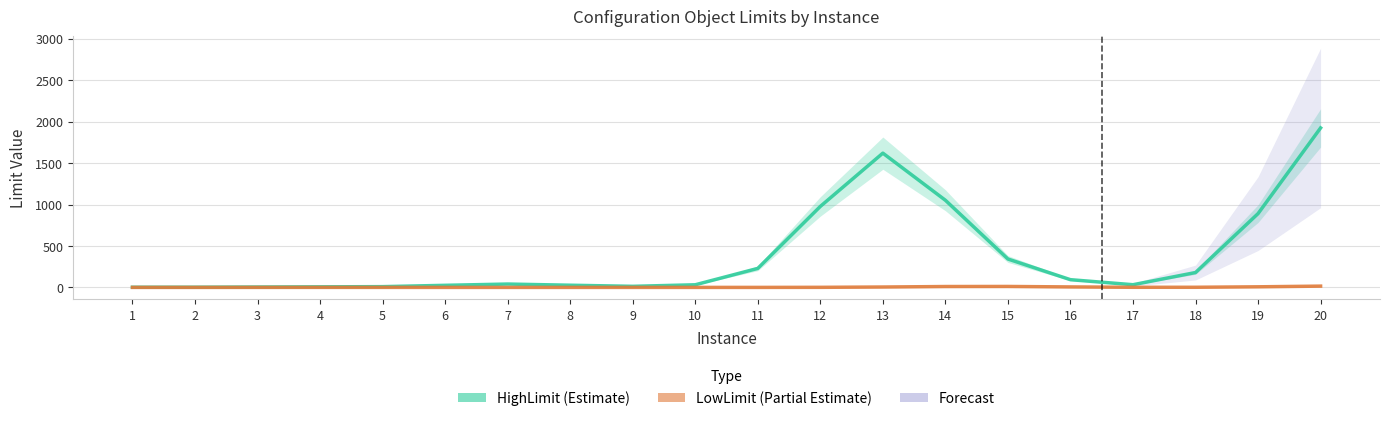

True or false: LowLimit has a value of 6.1 at 13.

False